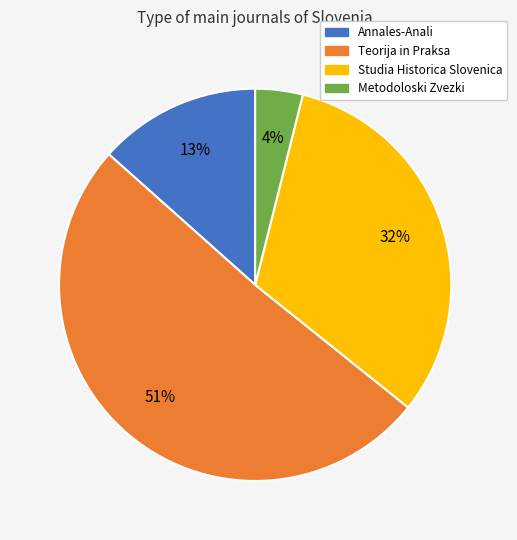

Which has a higher value, Teorija in Praksa or Metodoloski Zvezki?

Teorija in Praksa